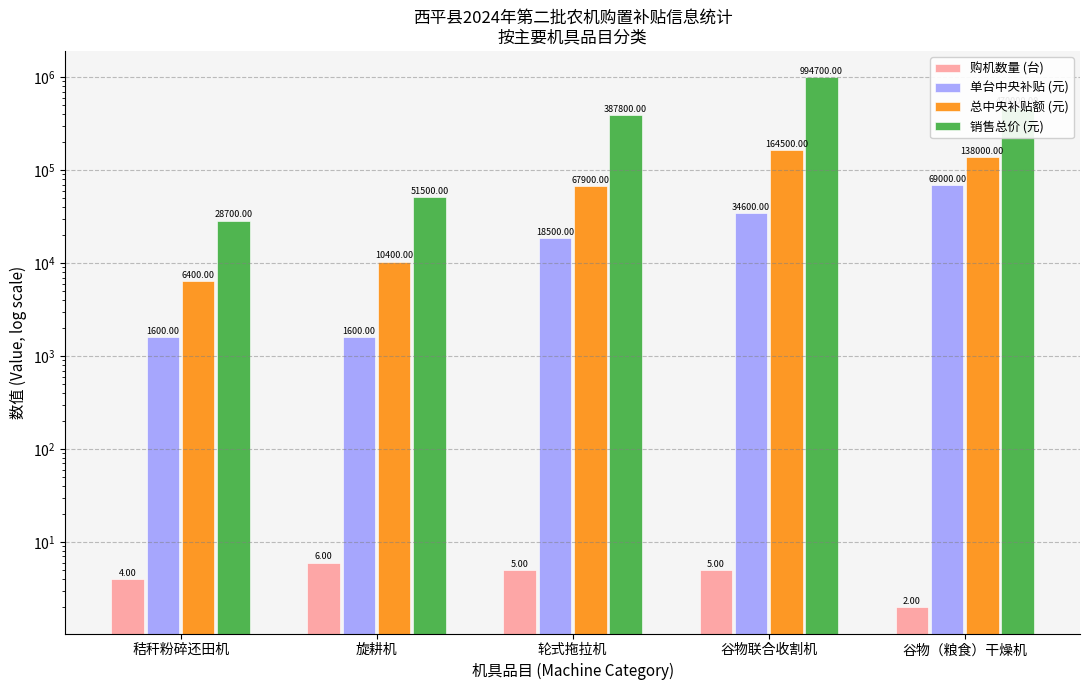

At which category is the sum across all series the highest?

谷物联合收割机